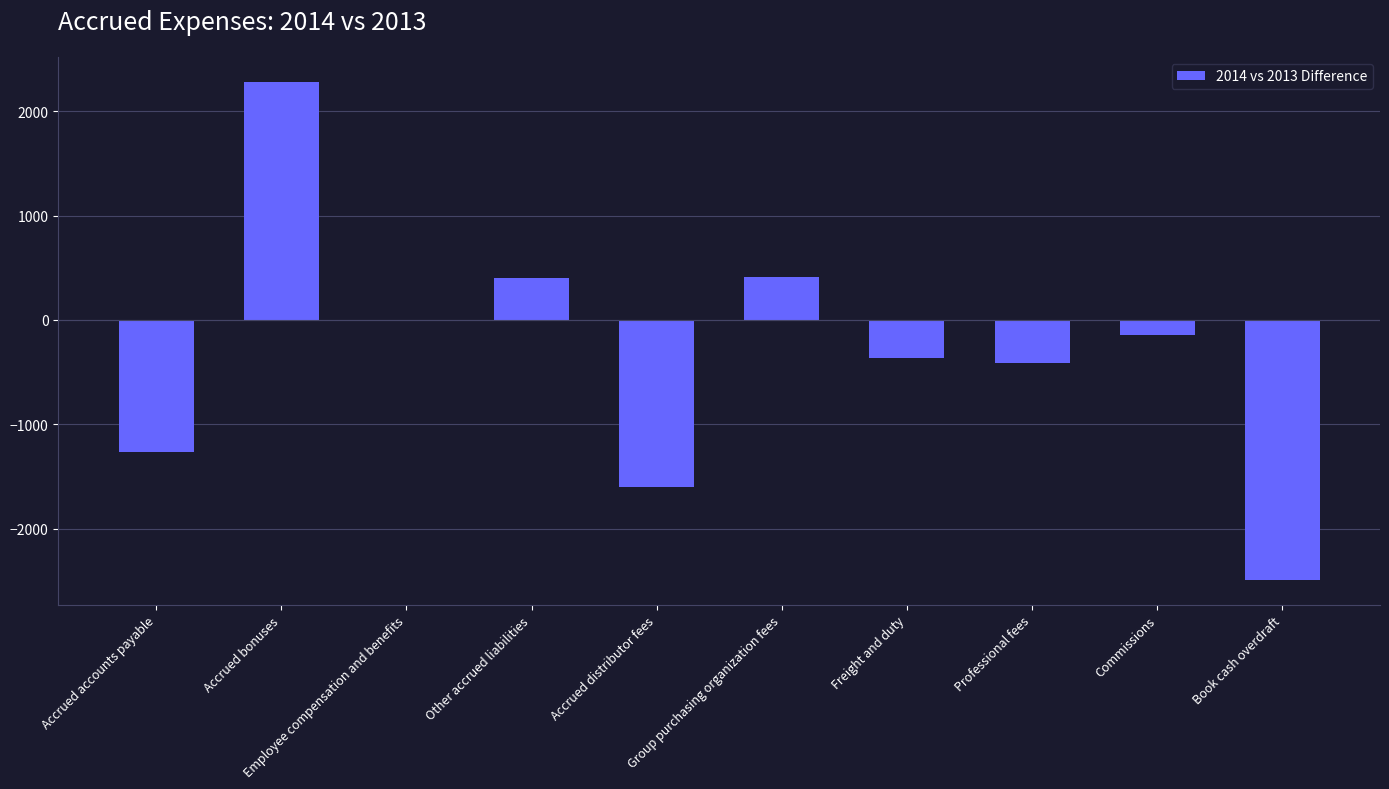

Approximately how many times larger is the value at Accrued bonuses compared to Other accrued liabilities?

5.7